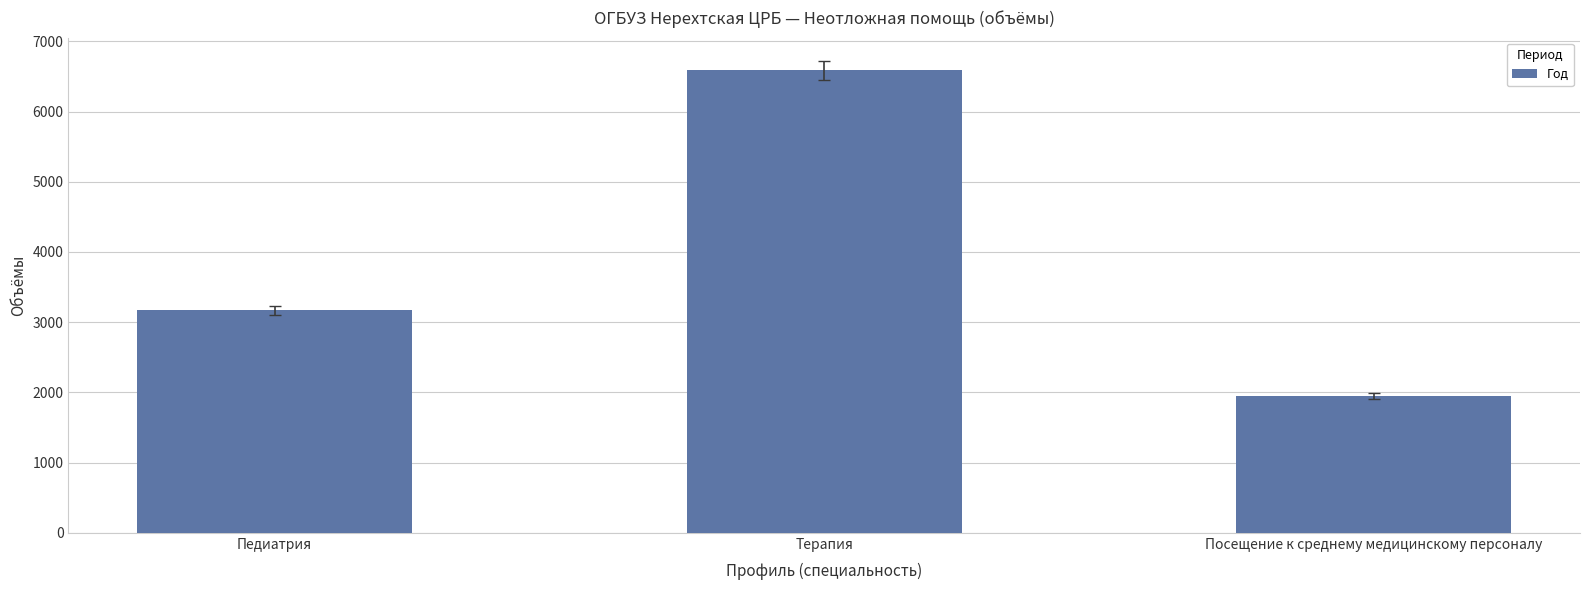

Reading right to left, transcribe all the data shown in this chart.

Посещение к среднему медицинскому персоналу=1951	Терапия=6586	Педиатрия=3171